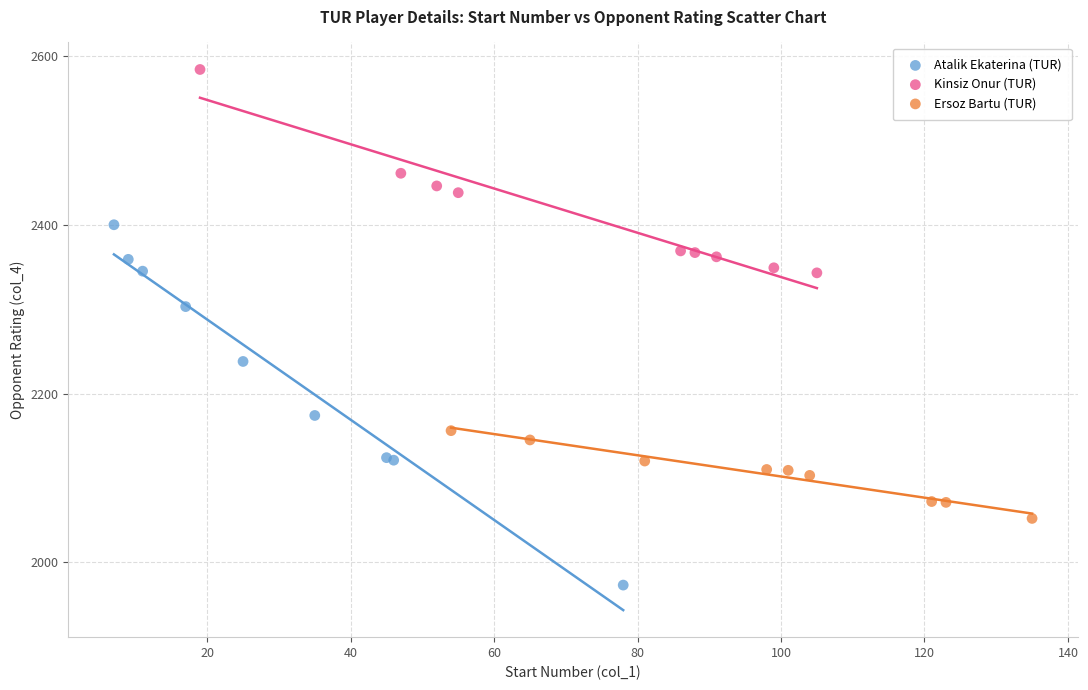

Which series contains the lowest Y value?

Atalik Ekaterina (TUR)